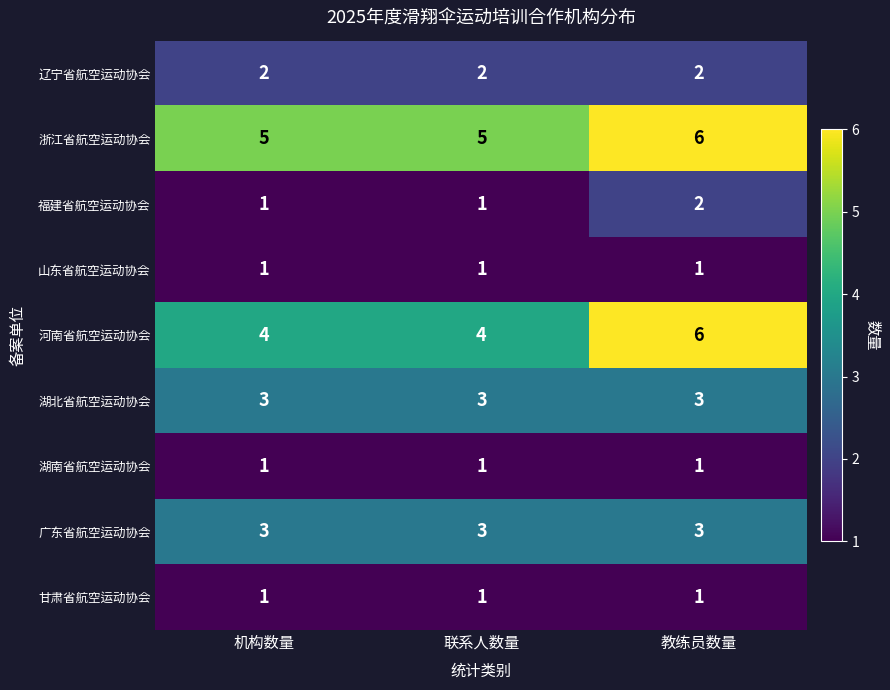

The value of 河南省航空运动协会 at 机构数量 is 6. True or false?

False